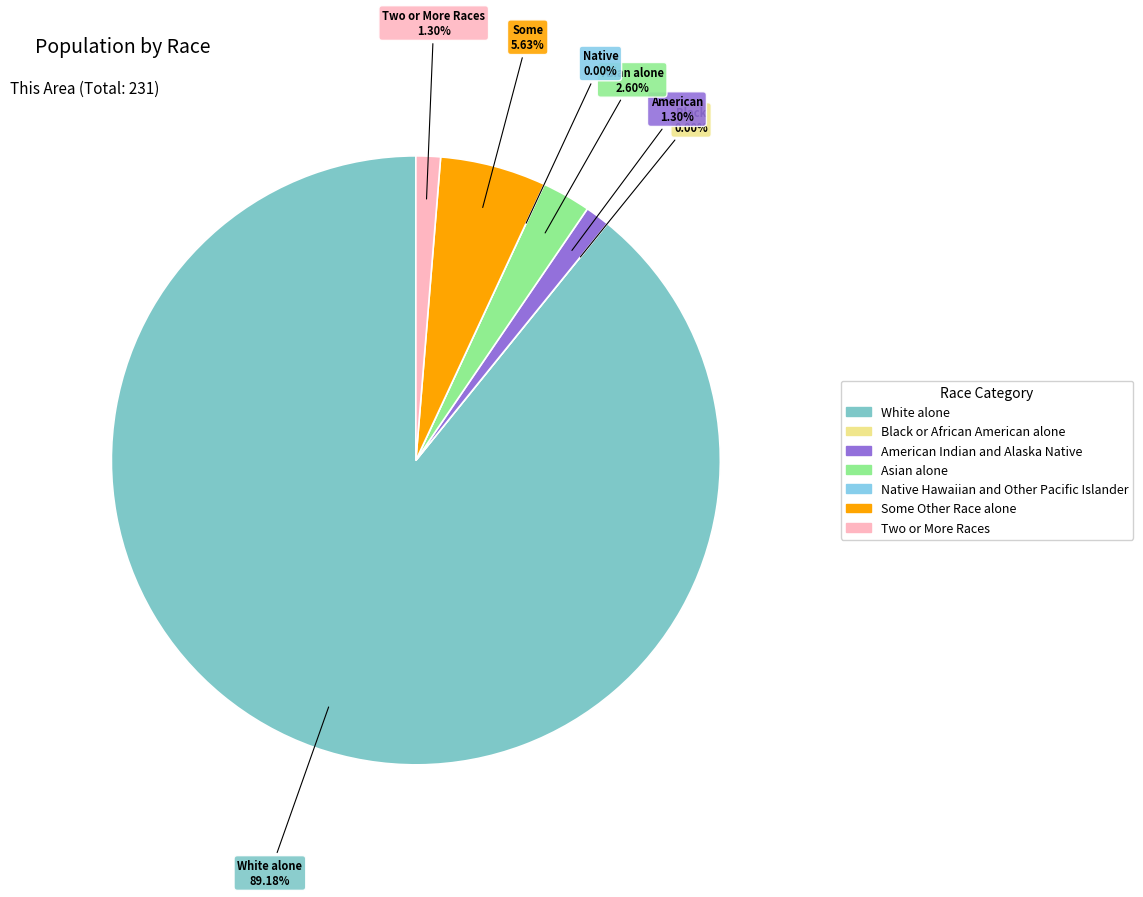

Which has a higher value, Two or More Races or Asian alone?

Asian alone